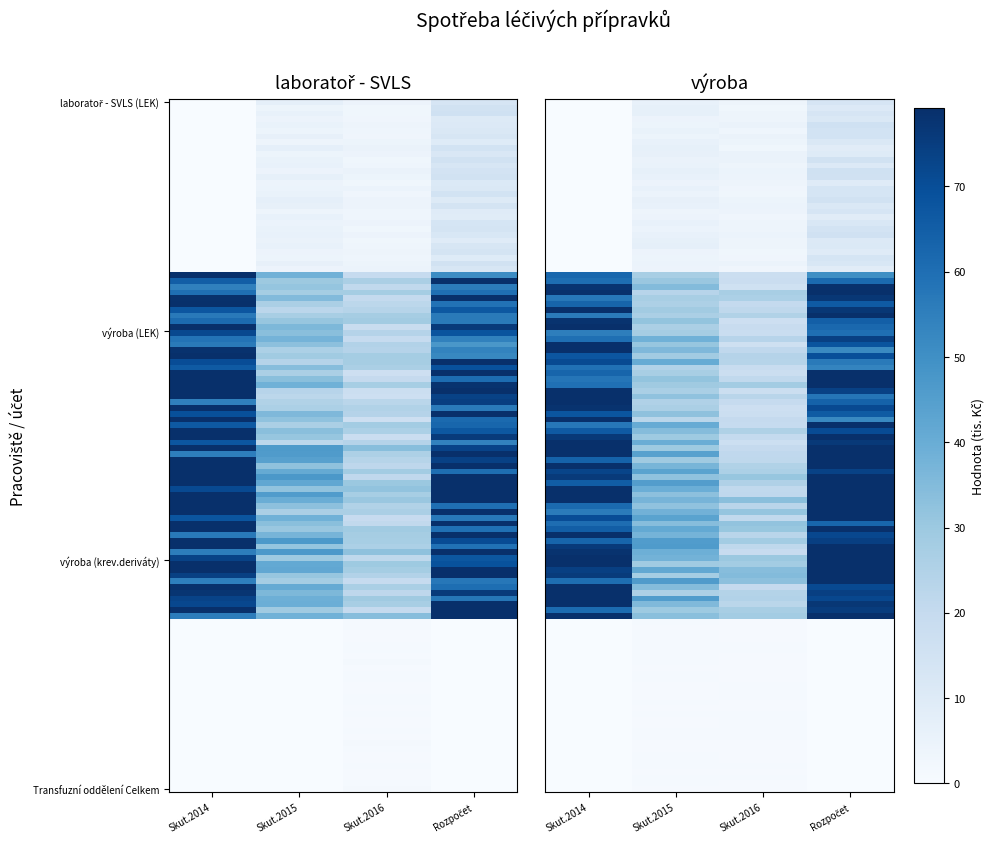

What is the minimum value for výroba?

0.3